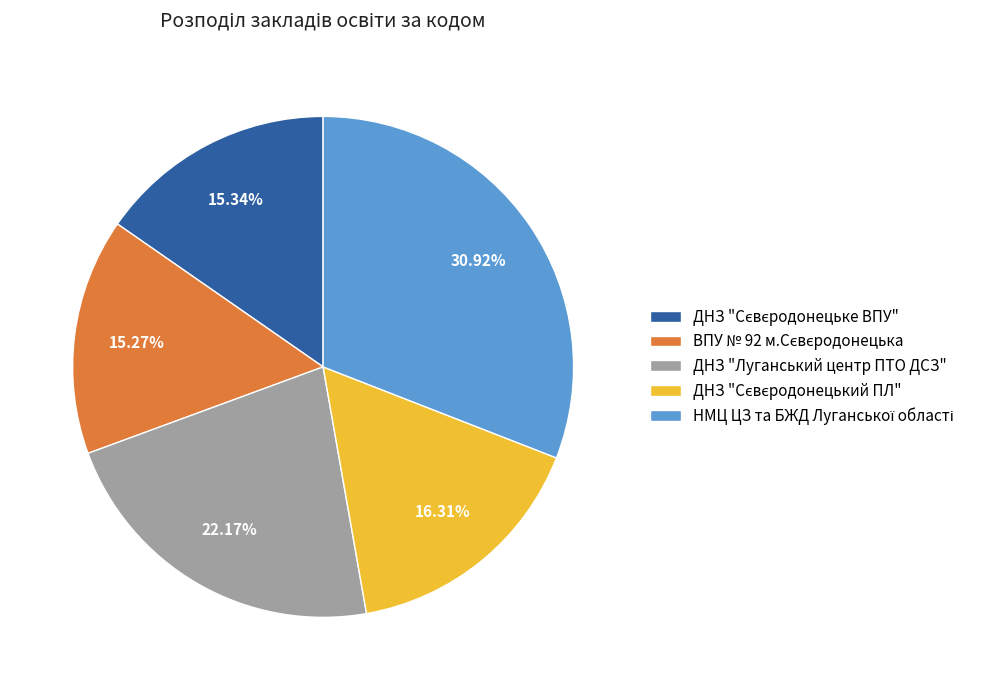

Does any single category account for the majority?

No